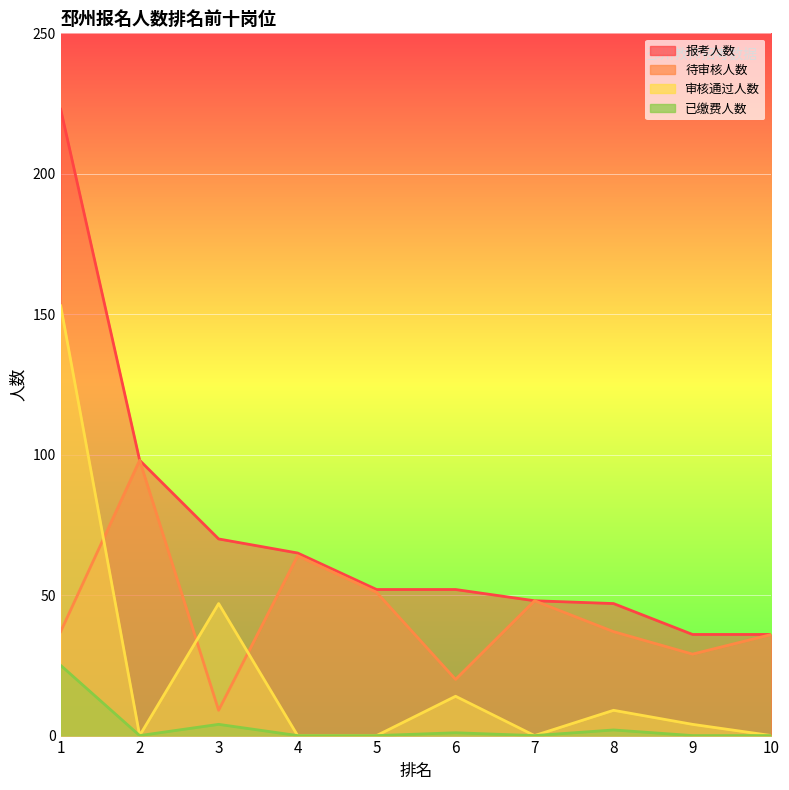

The 已缴费人数 series shows 1 at 8. True or false?

False